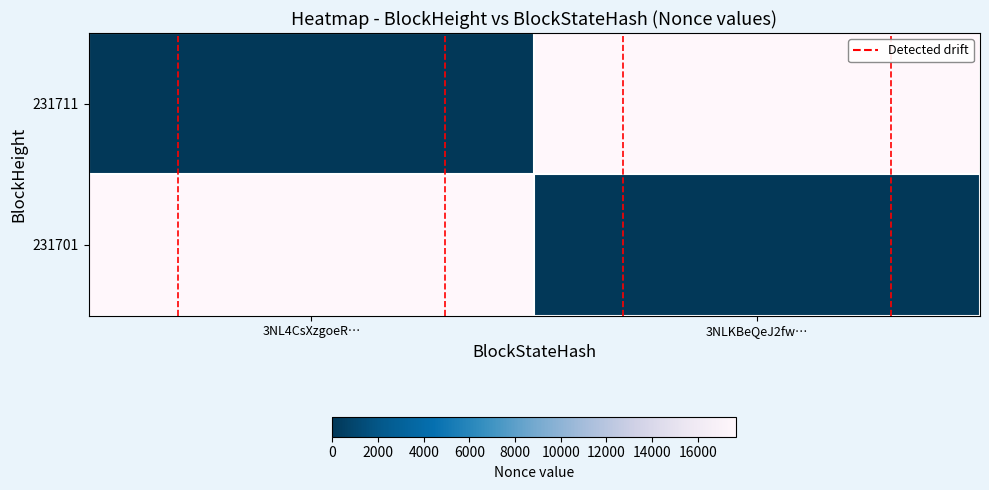

Between 3NL4CsXzgoeR… and 3NLKBeQeJ2fw…, which series saw the biggest shift?

row_0